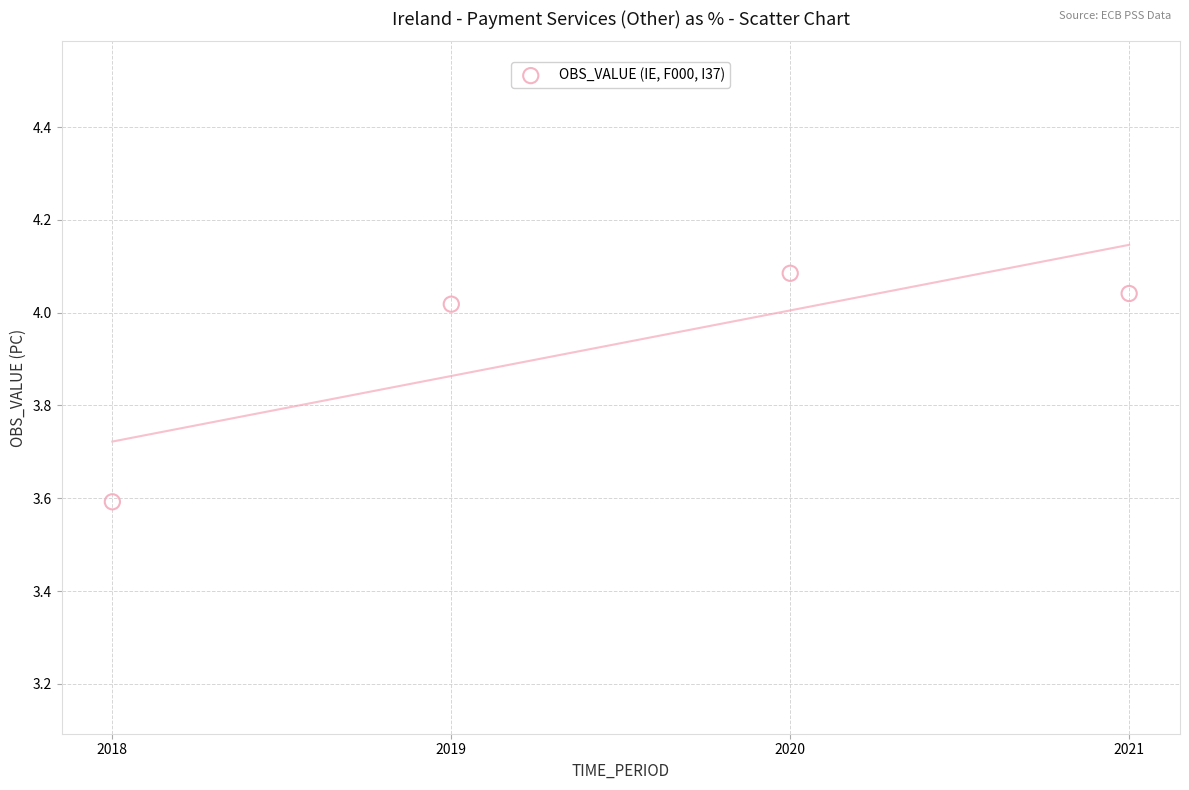

What Y value in the scatter plot is closest to 3?

3.6